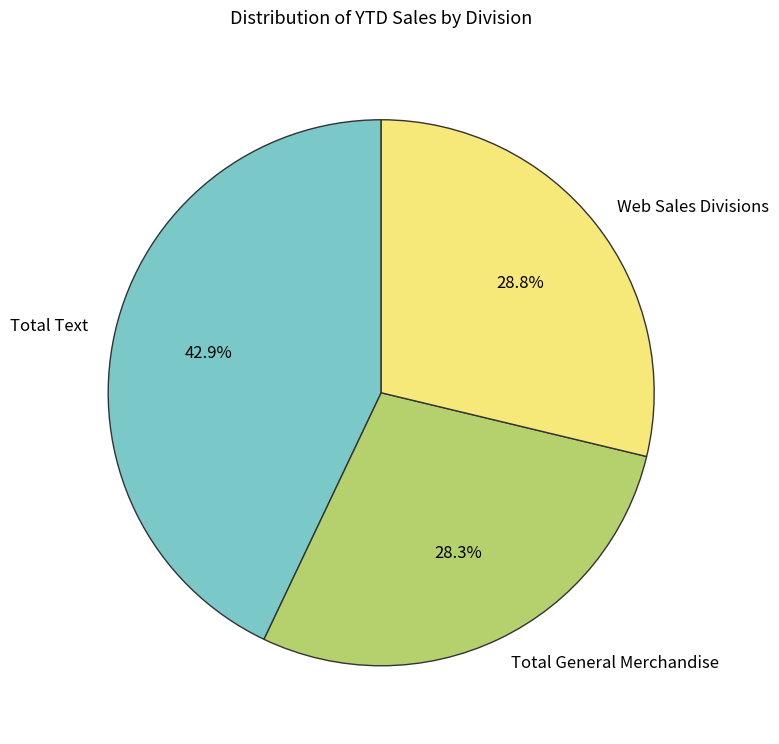

Approximately how many times larger is the value at Total General Merchandise compared to Total Text?

0.7